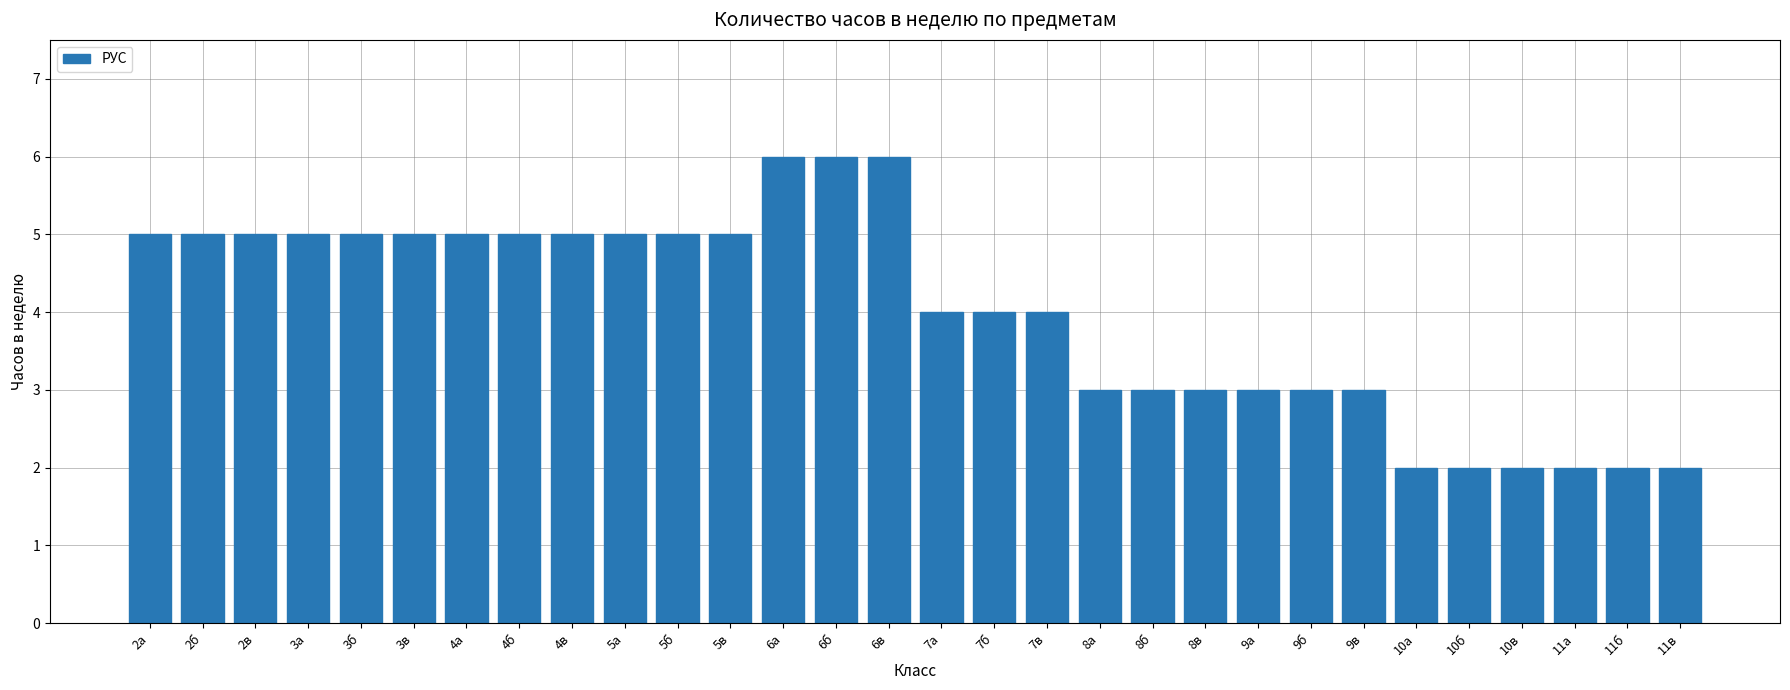

Reading left to right, what are all the values shown in this chart?

5	5	5	5	5	5	5	5	5	5	5	5	6	6	6	4	4	4	3	3	3	3	3	3	2	2	2	2	2	2